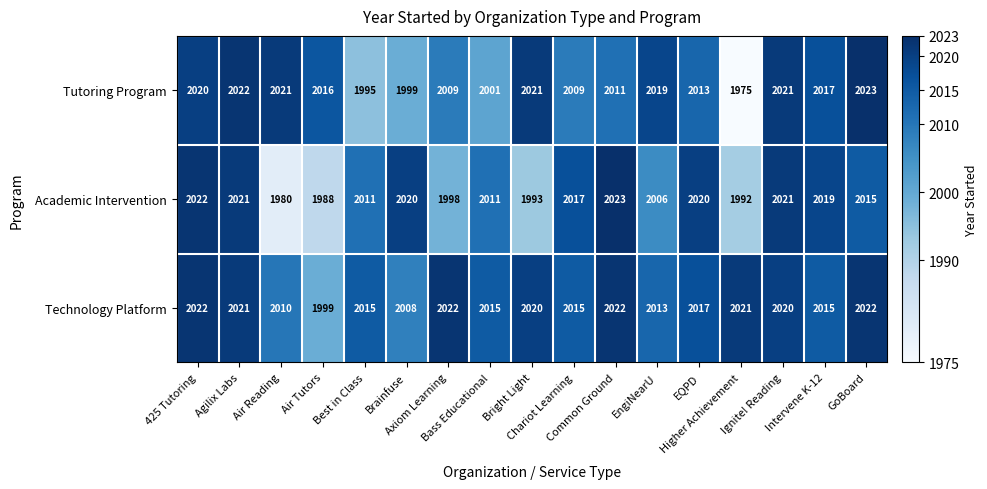

At how many categories does at least one series exceed 2013?

17